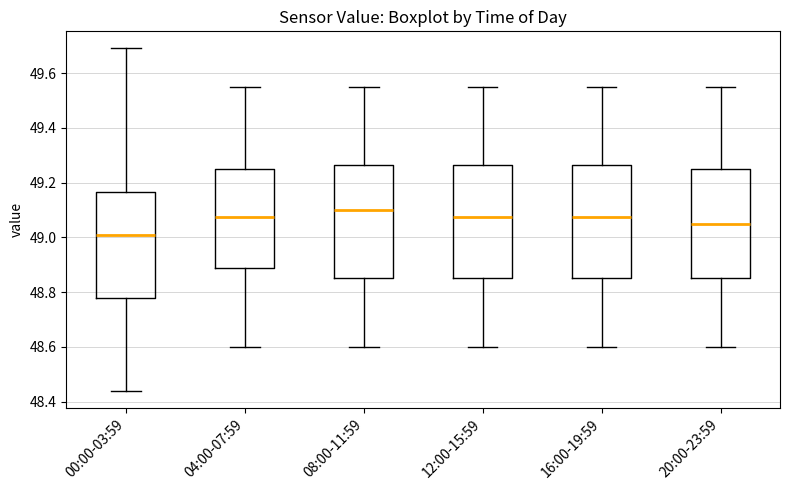

Which box has the highest median line?

08:00-11:59